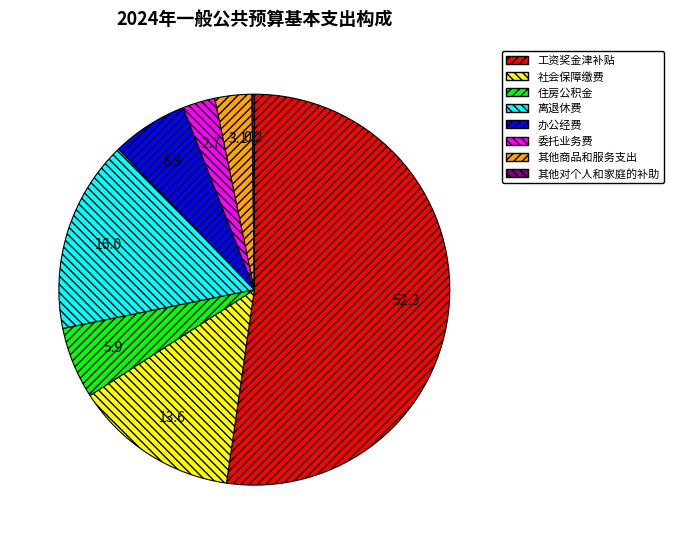

Do 离退休费 and 办公经费 together represent more than half of the pie?

No